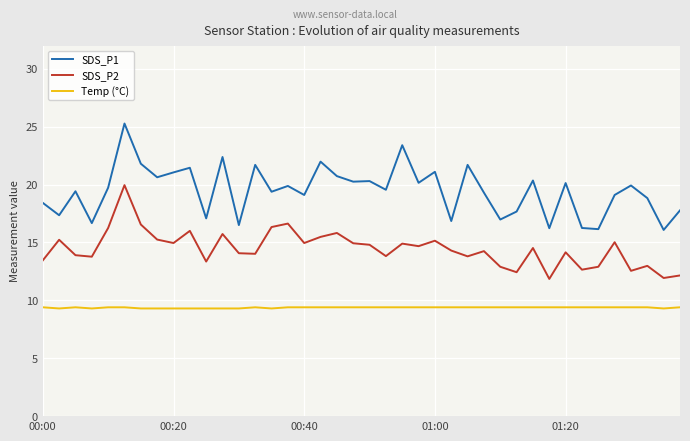

Which series has the largest range (max minus min)?

SDS_P1